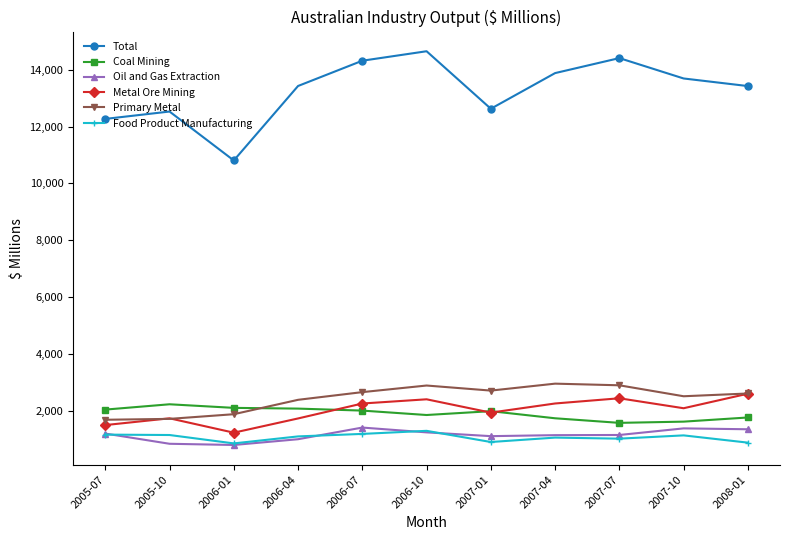

Is it true that Oil and Gas Extraction equals 1362 at 2008-01?

True